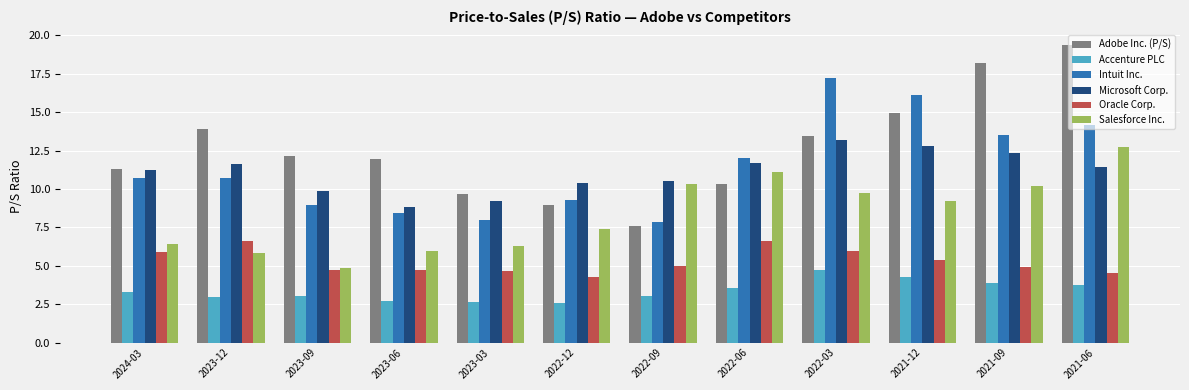

What is the difference between the maximum and minimum values in the Oracle Corp. series?

2.4